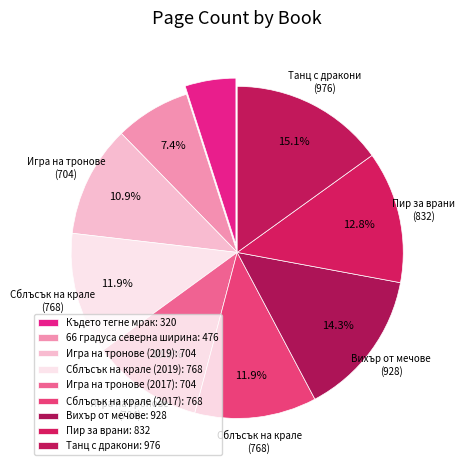

How many slices are in this pie chart?

9